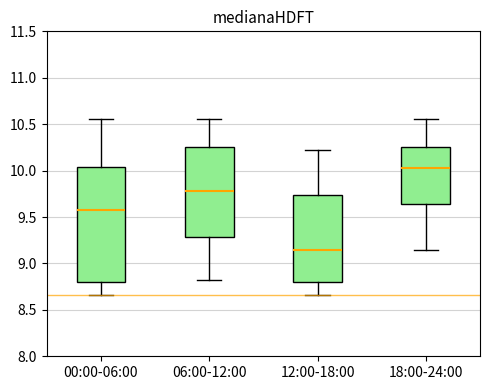

Which box is the tallest, from its lower edge to its upper edge?

00:00-06:00